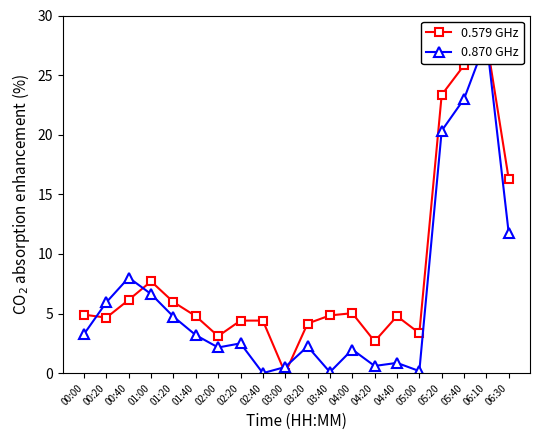

What is the average value of the 0.870 GHz series?

6.3